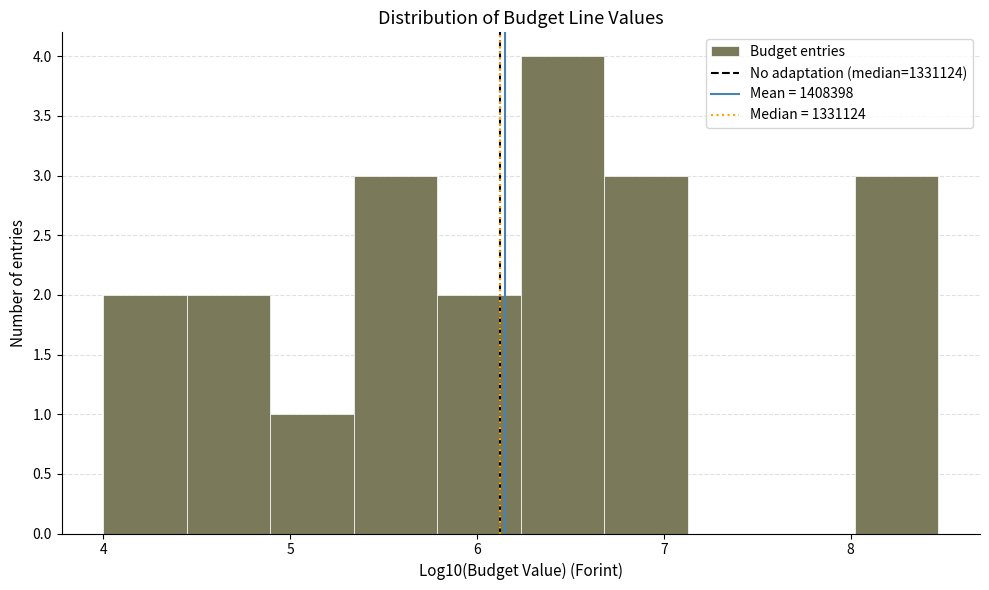

Reading left to right, transcribe this chart: for each bar, give the range it covers on the x-axis and its height. Neither the bar edges nor the heights are printed on the chart, so give them approximately, as read against the axes.

4.0 to 4.4: 2
4.4 to 4.9: 2
4.9 to 5.3: 1
5.3 to 5.8: 3
5.8 to 6.2: 2
6.2 to 6.7: 4
6.7 to 7.1: 3
7.1 to 7.6: 0
7.6 to 8.0: 0
8.0 to 8.5: 3